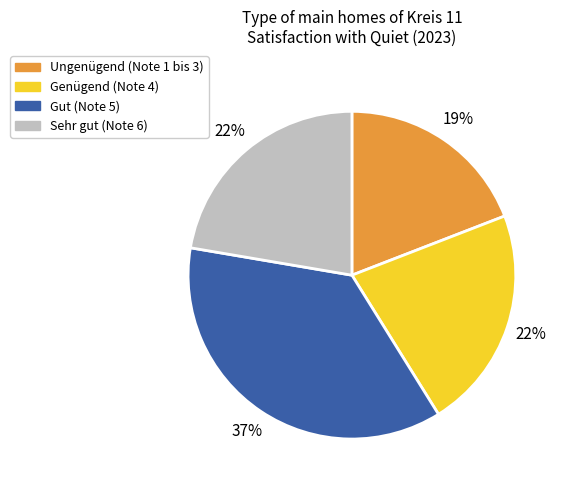

What percentage is the Ungenügend (Note 1 bis 3) slice, to the nearest percent?

19%